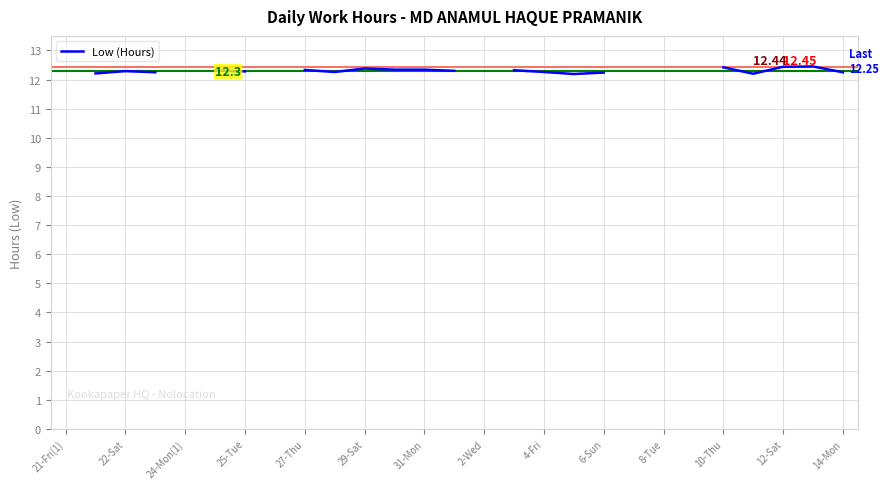

What is the value of the 9th point from the left?

12.3